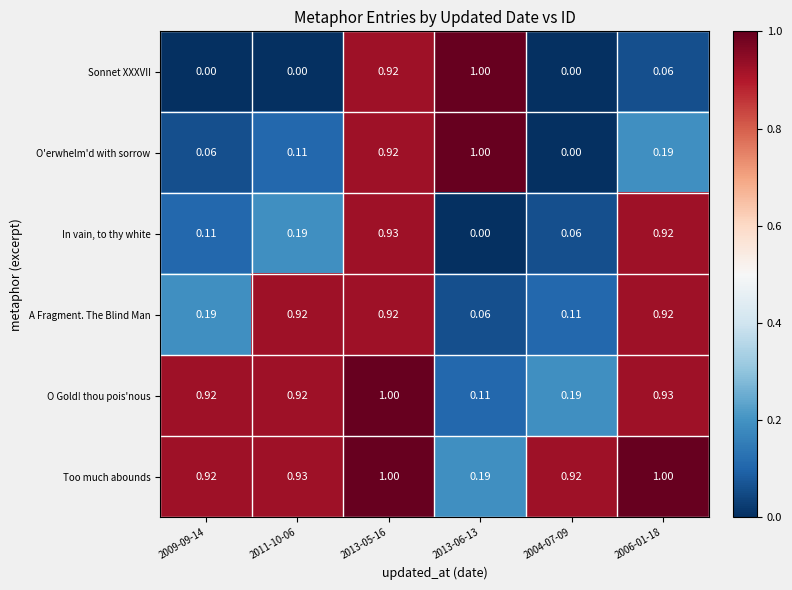

Between 2009-09-14 and 2004-07-09, which series saw the biggest shift?

O Gold! thou pois'nous